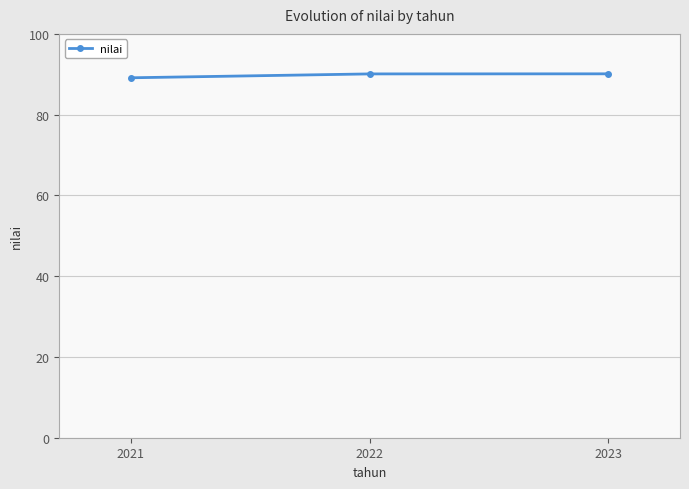

What is the change in value from 2021 to 2023?

+1.0